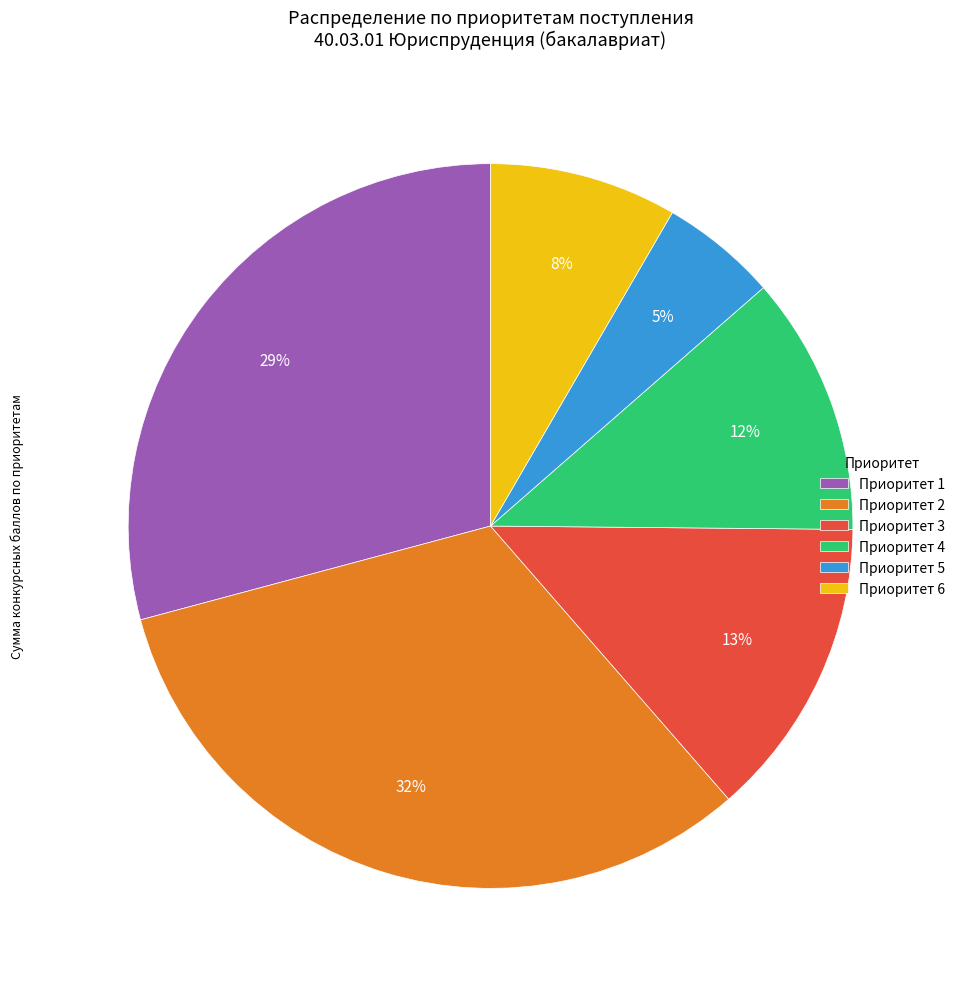

Is there a majority slice in this chart?

No